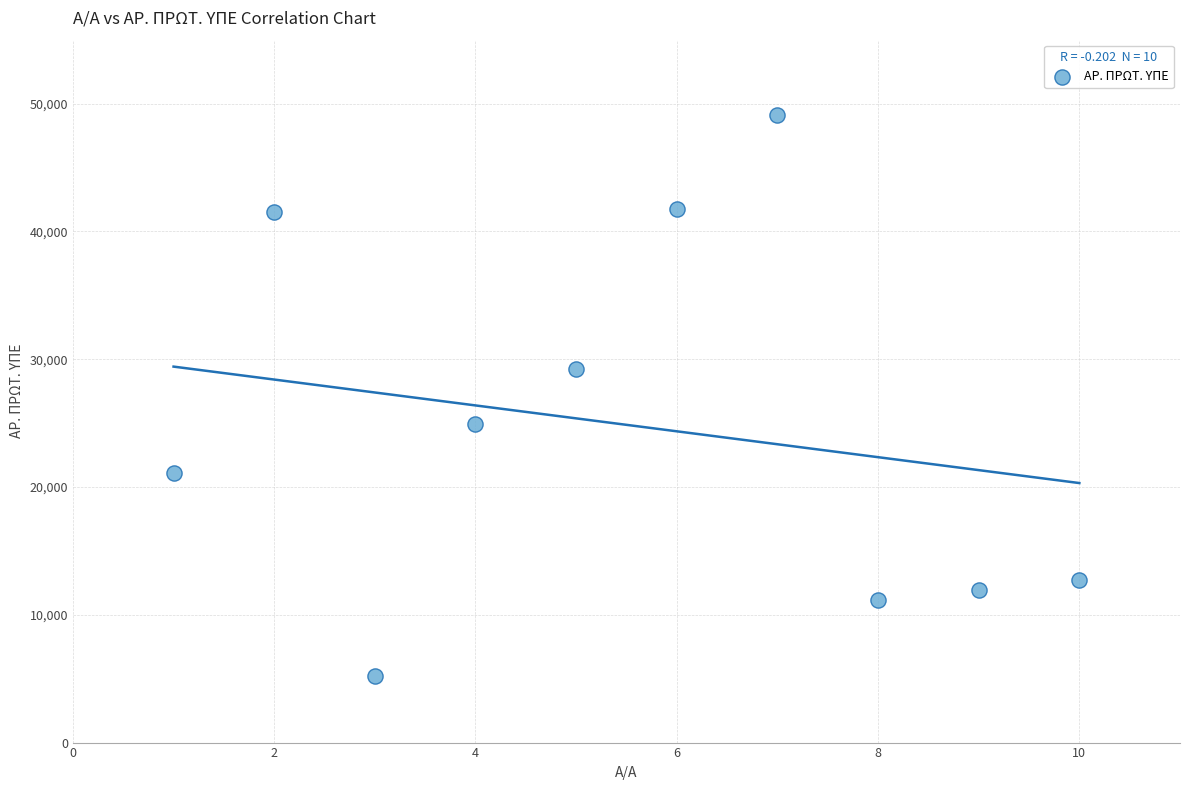

What is the range of Y values (max minus min)?

43934